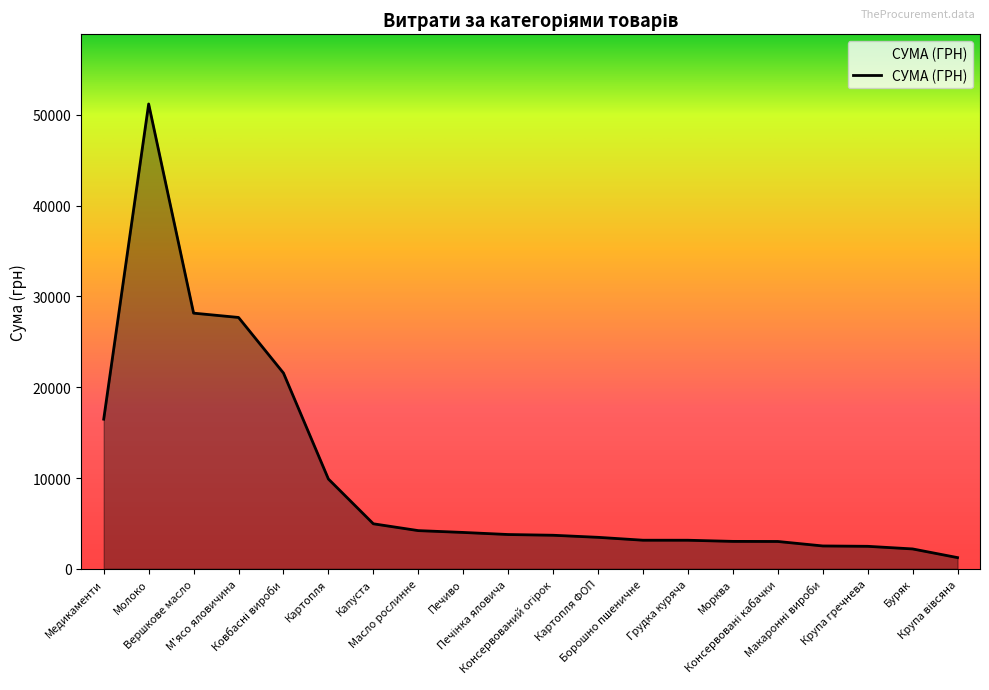

What is the value of the 8th point from the left?

4207.0